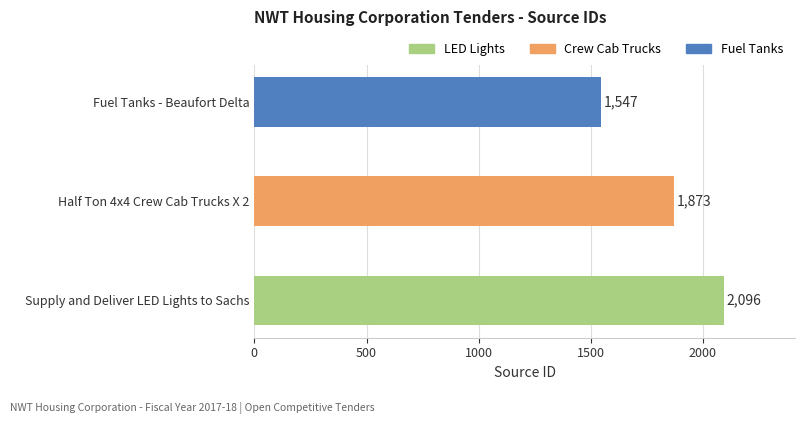

Which category has the lowest value across all series?

Fuel Tanks - Beaufort Delta